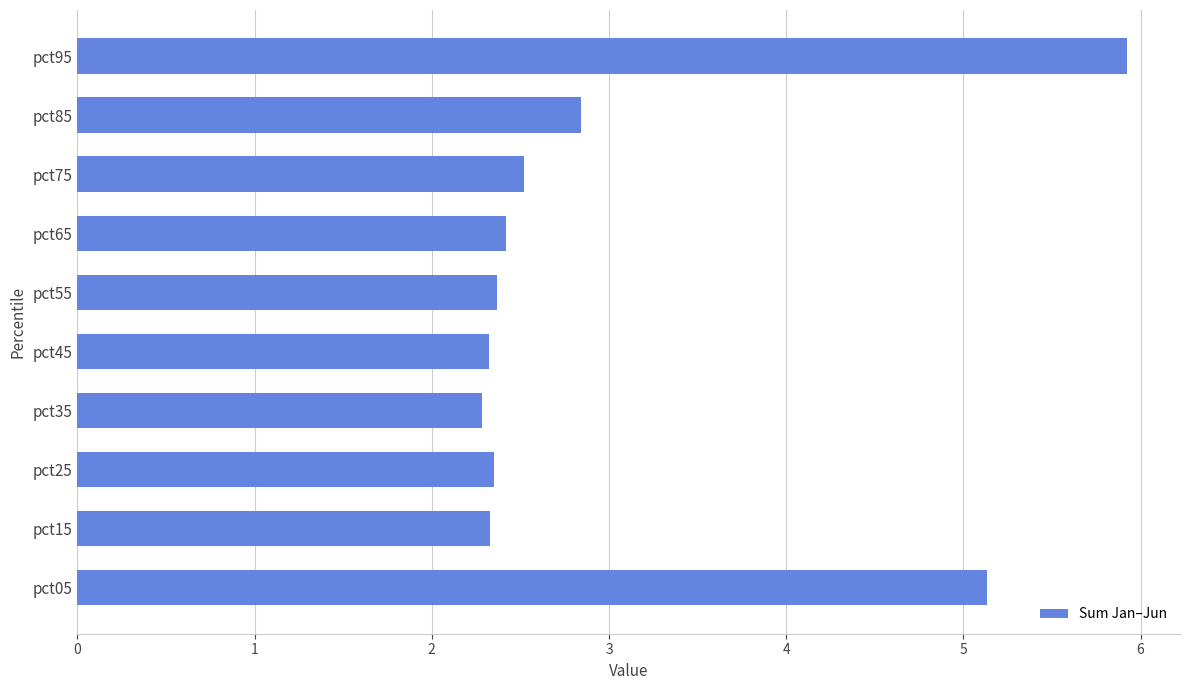

Which has a higher value, pct95 or pct35?

pct95